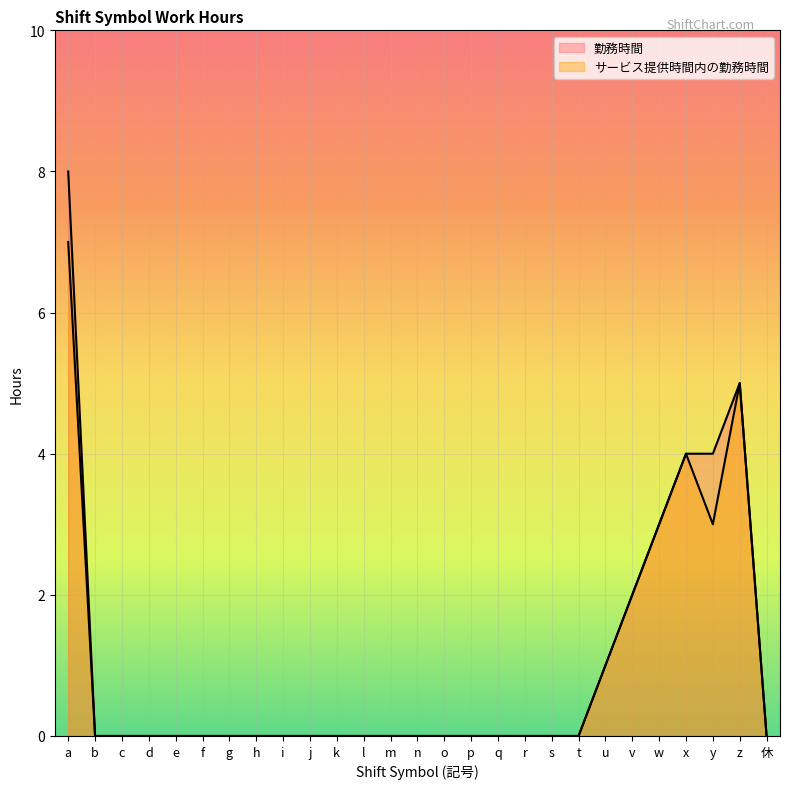

Is the value of 勤務時間 at h greater than the value of サービス提供時間内の勤務時間 at d?

No